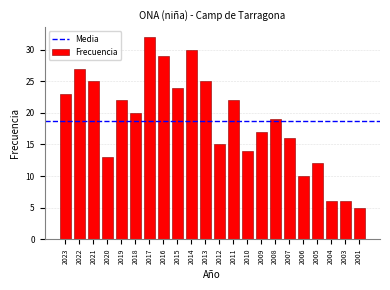

Reading left to right, what are all the values shown in this chart?

2023=23	2022=27	2021=25	2020=13	2019=22	2018=20	2017=32	2016=29	2015=24	2014=30	2013=25	2012=15	2011=22	2010=14	2009=17	2008=19	2007=16	2006=10	2005=12	2004=6	2003=6	2001=5